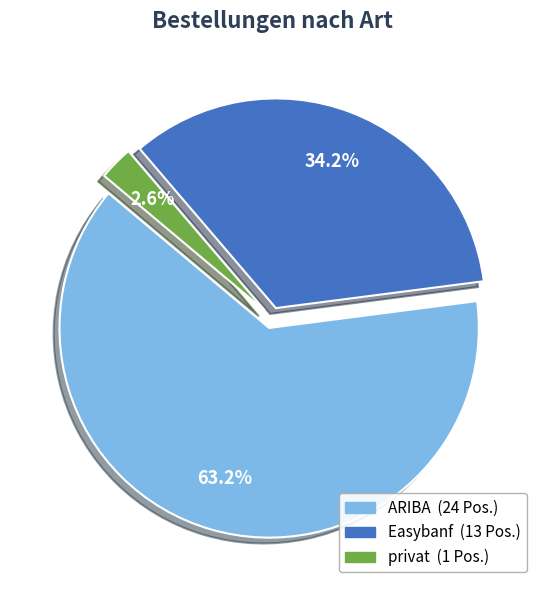

What is the smallest slice in the pie chart?

privat